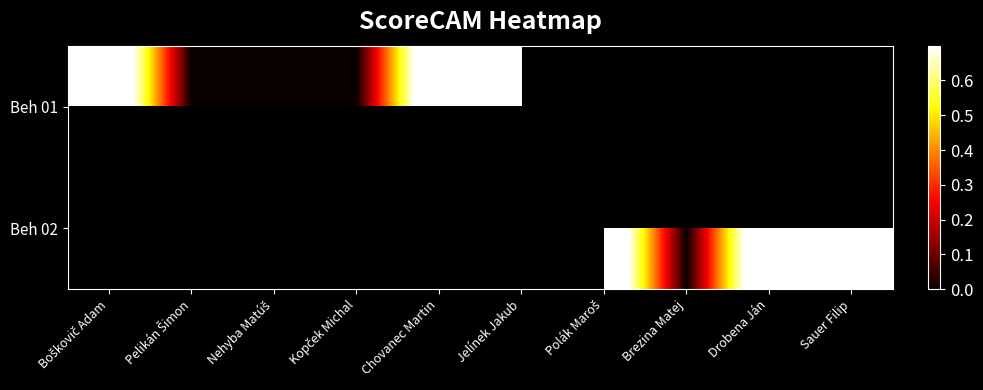

What is the sum of the Beh 02 values at Polák Maroš and Sauer Filip?

2.0